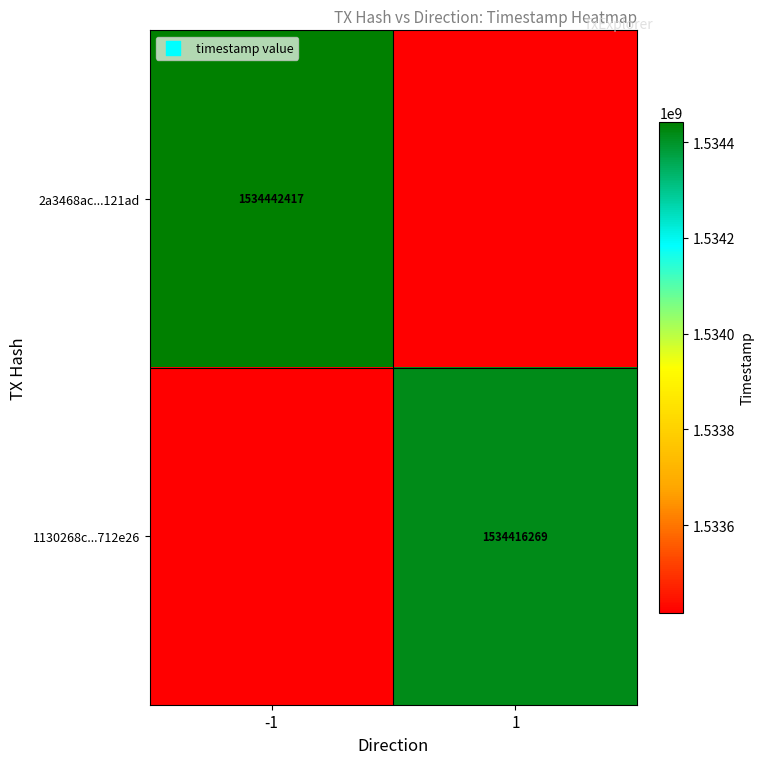

At how many categories does at least one series exceed 1533735321?

2